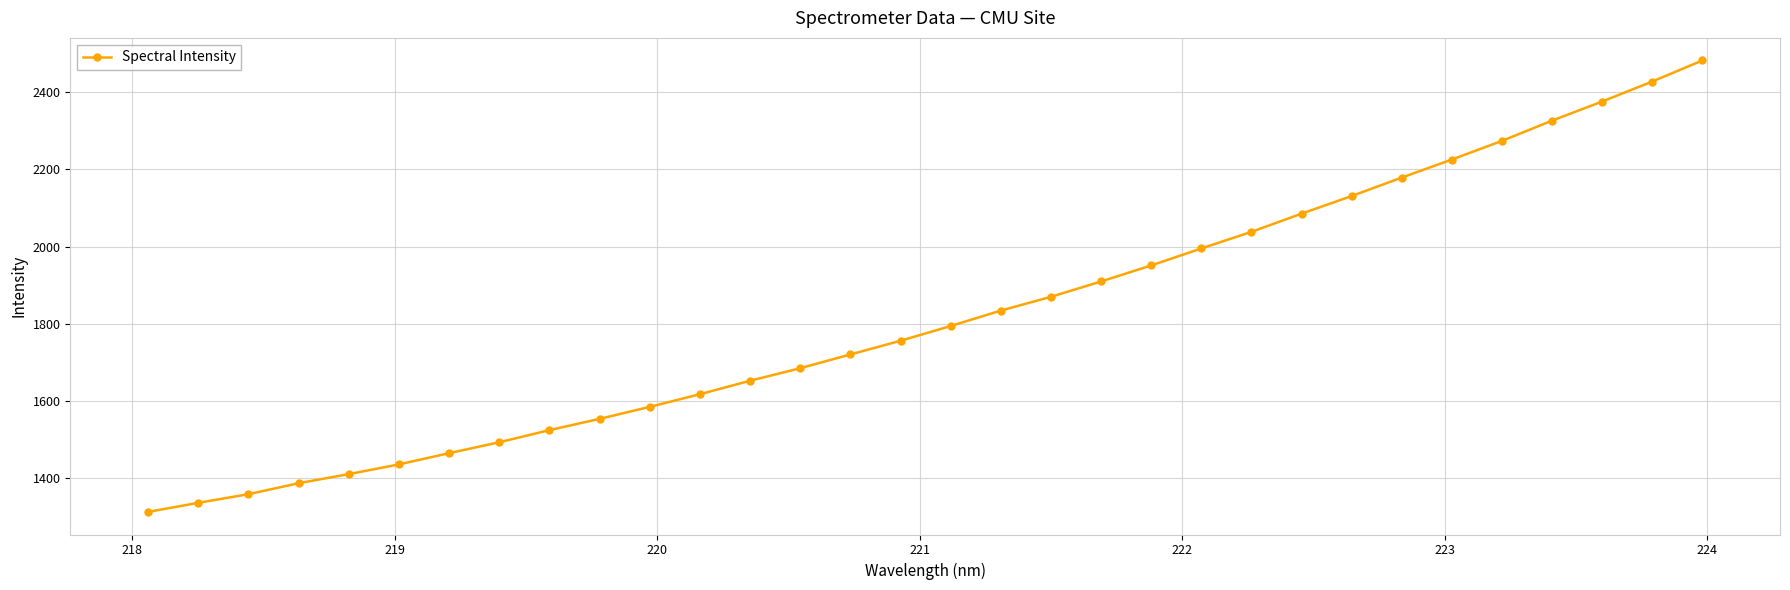

What is the sum of all values?

58194.4